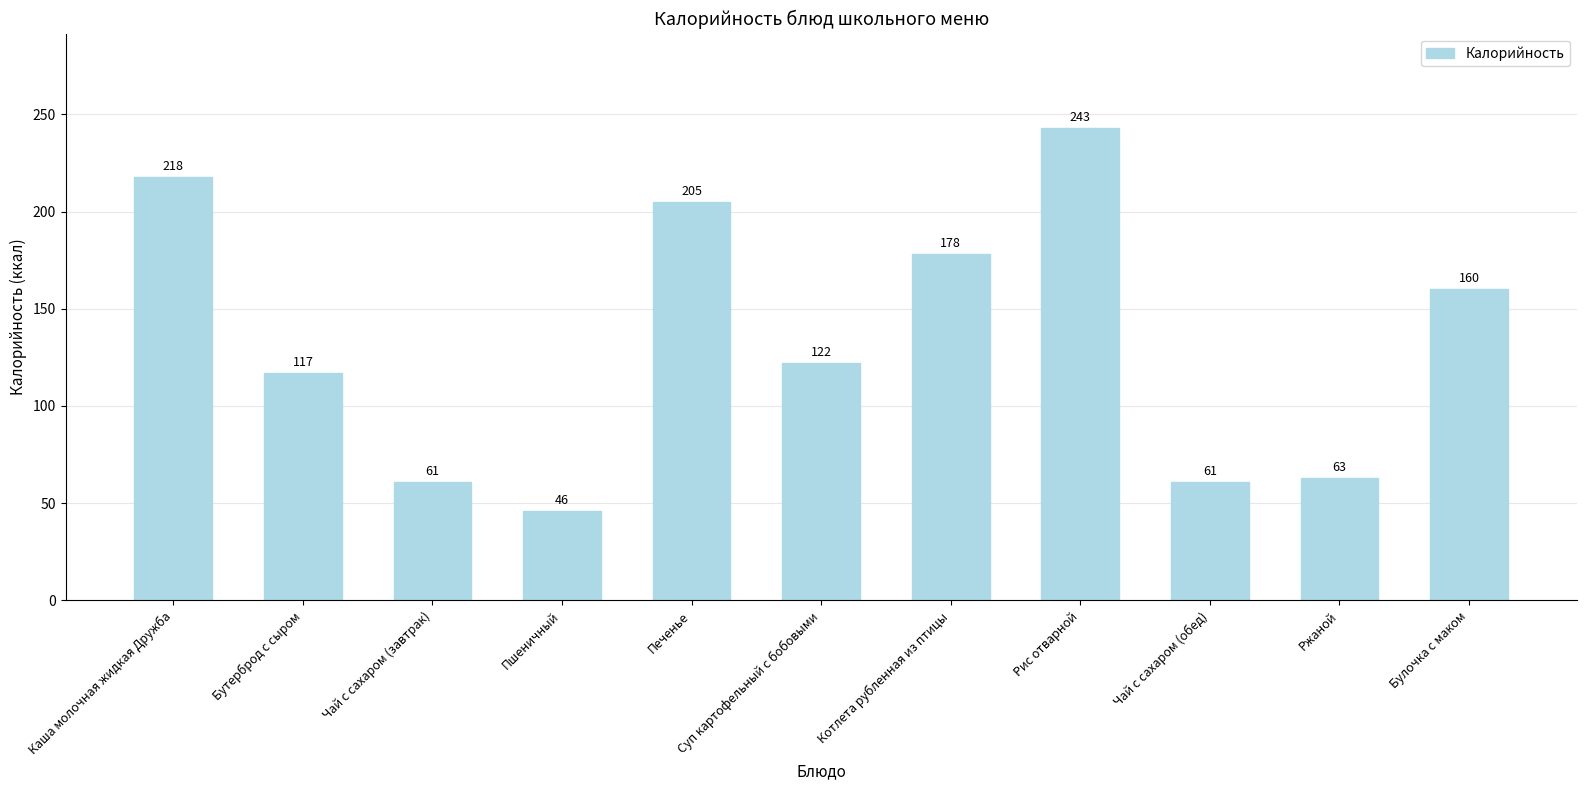

What is the value of the 1st bar from the left?

218